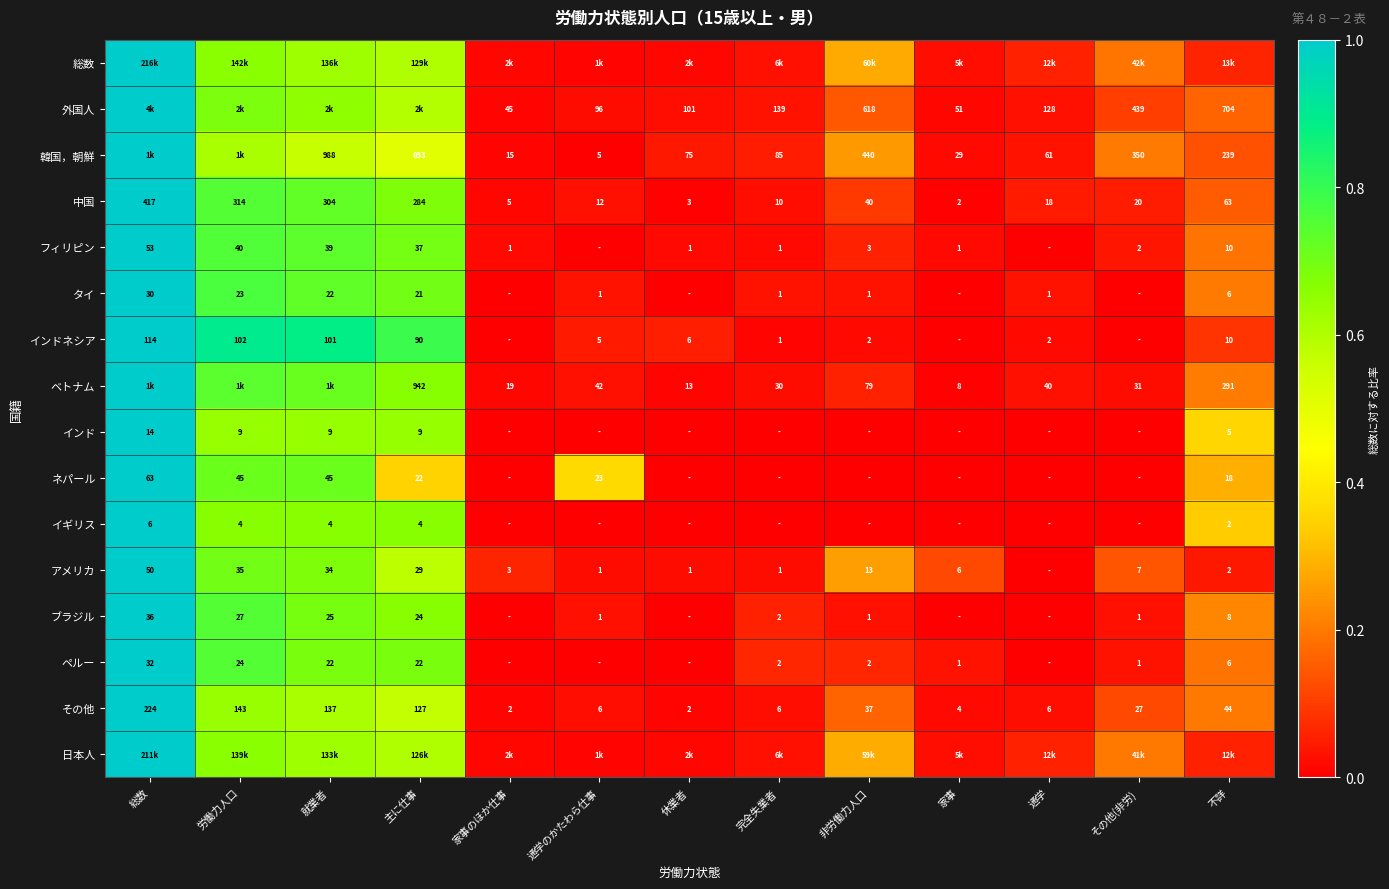

Is the value of インドネシア at 休業者 greater than the value of イギリス at 家事?

Yes